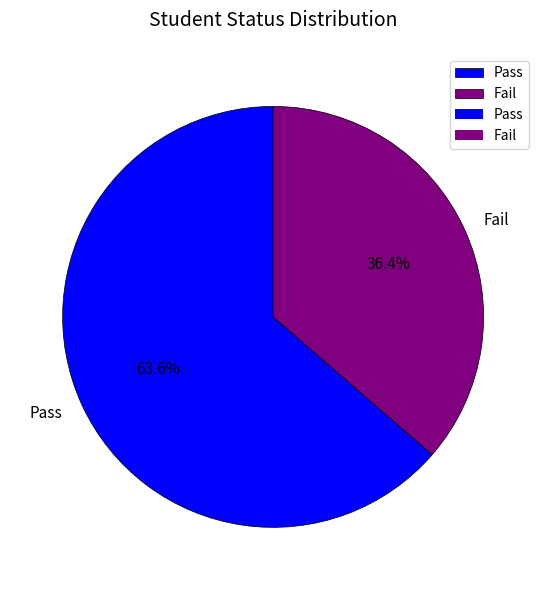

How many segments does this pie chart have?

2